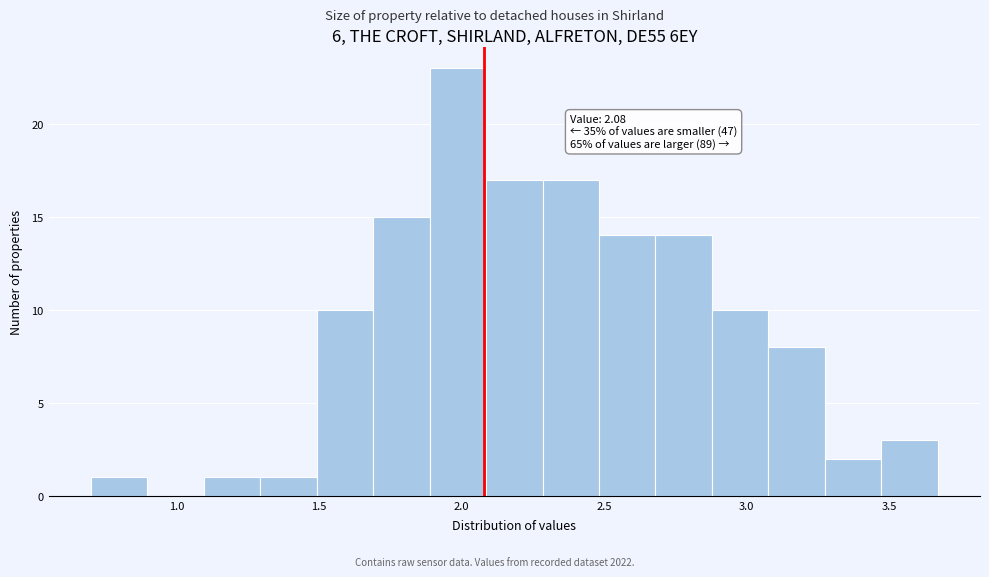

Read against the x-axis, roughly where is the centre of the tallest bar?

2.00